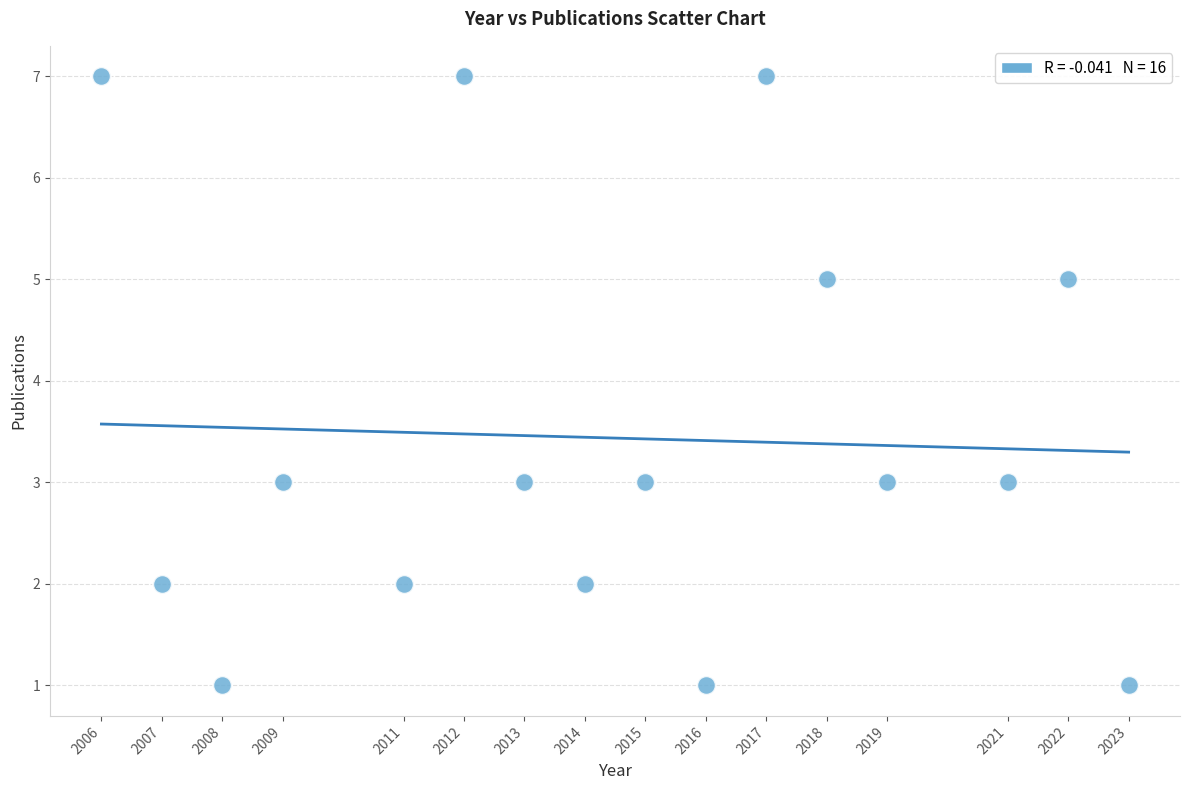

What is the range of Y values (max minus min)?

6